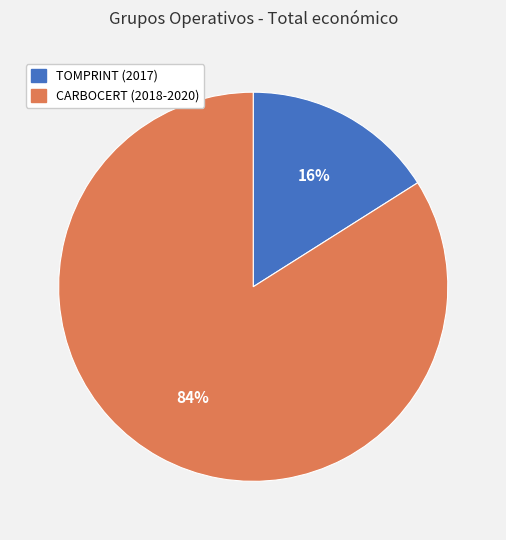

True or false: CARBOCERT (2018-2020) accounts for 98% of the total.

False